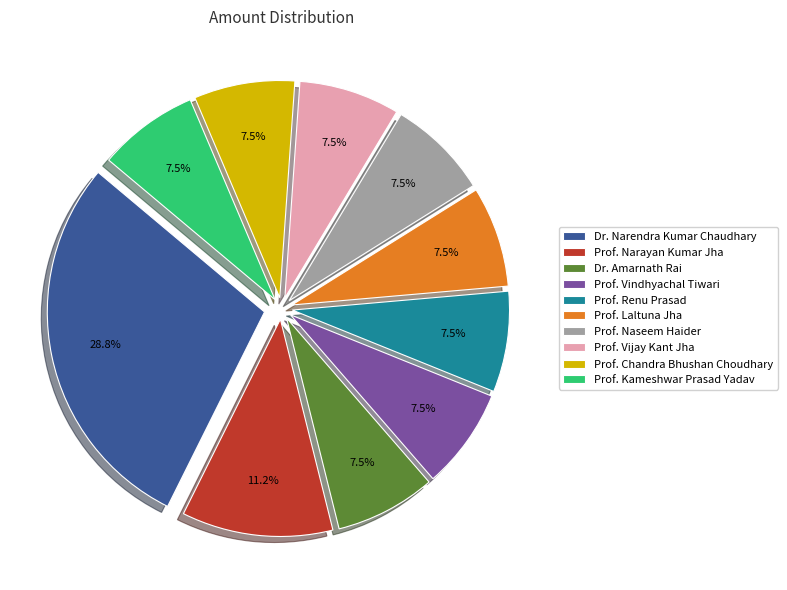

To the nearest percent, what is the average slice percentage?

10%